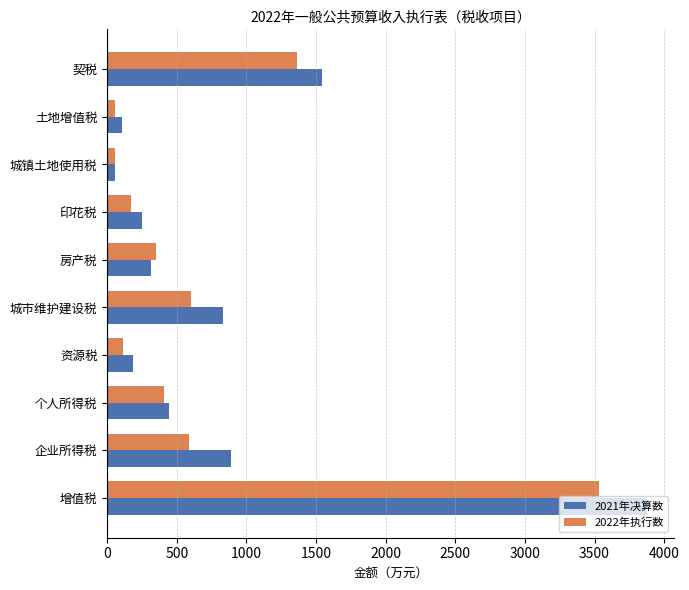

How many series are shown in this chart?

2